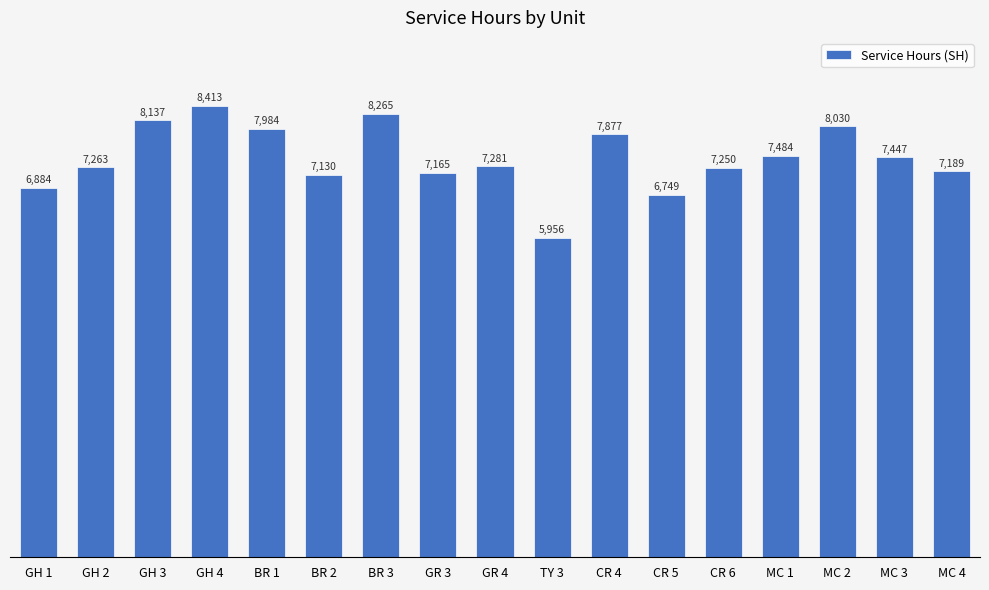

Which category has the highest value across all series?

GH 4